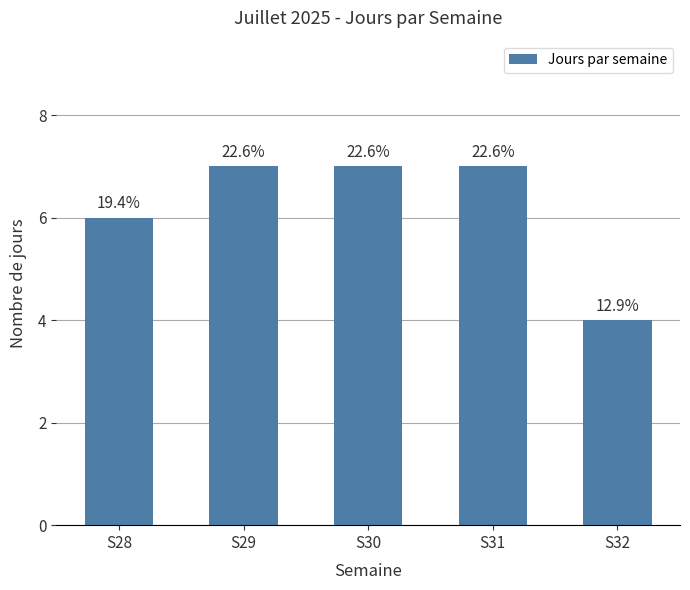

True or false: the data shows 11 at S30.

False